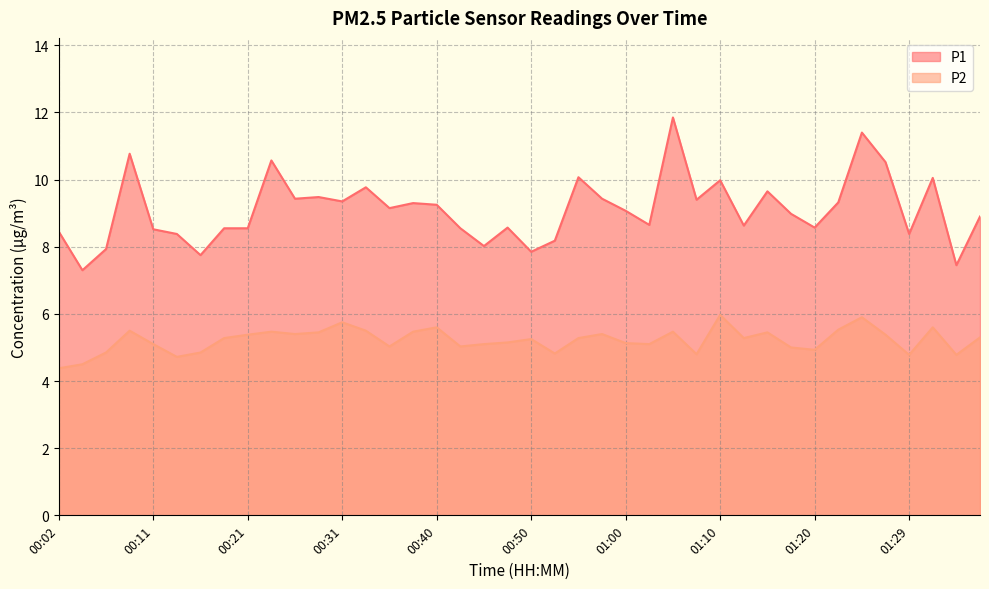

True or false: P2 and P1 cross at least once.

False